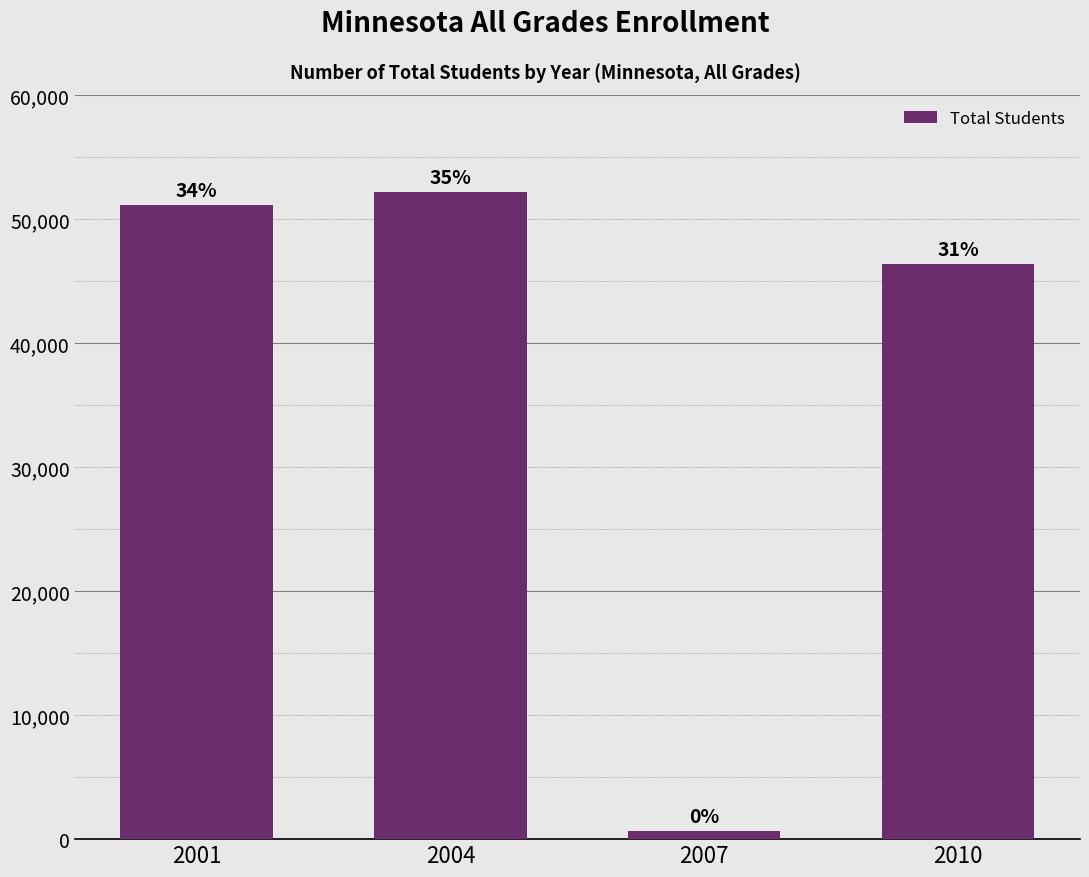

What is the difference between the second highest and second lowest values?

4787